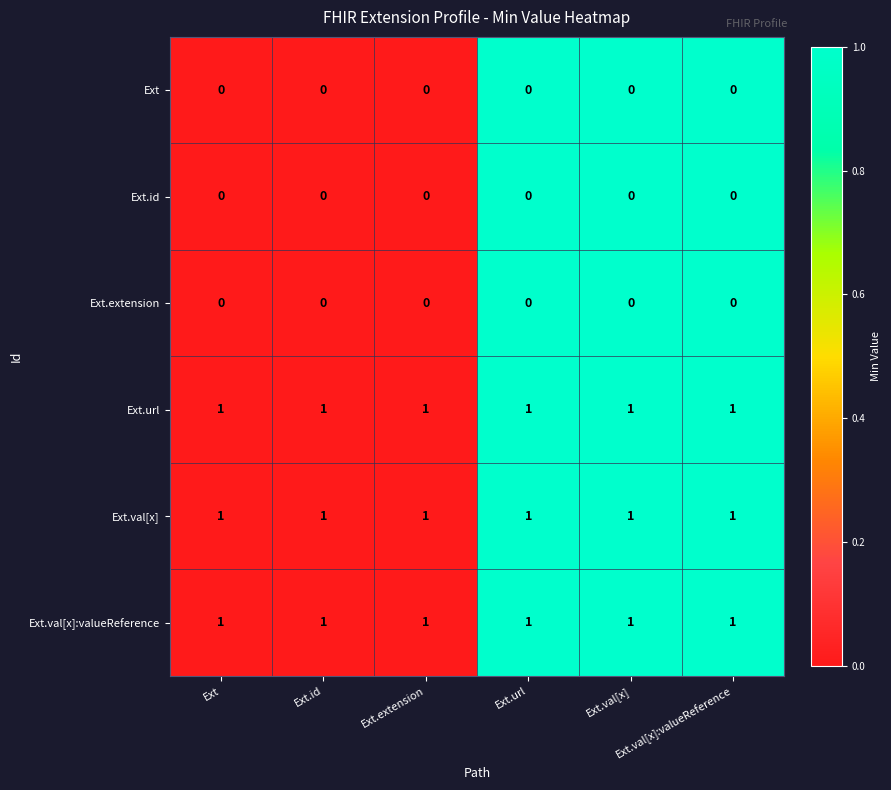

At how many categories does at least one series exceed 0?

6